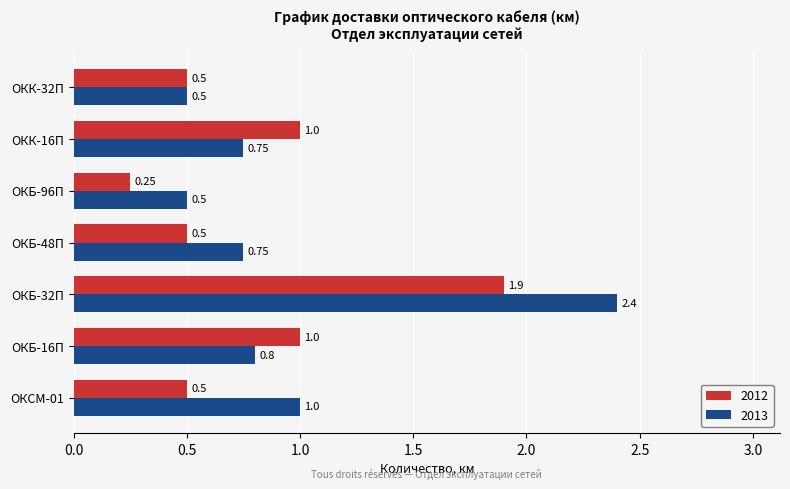

Which series changed the most between ОКБ-48П and ОКК-16П?

2012